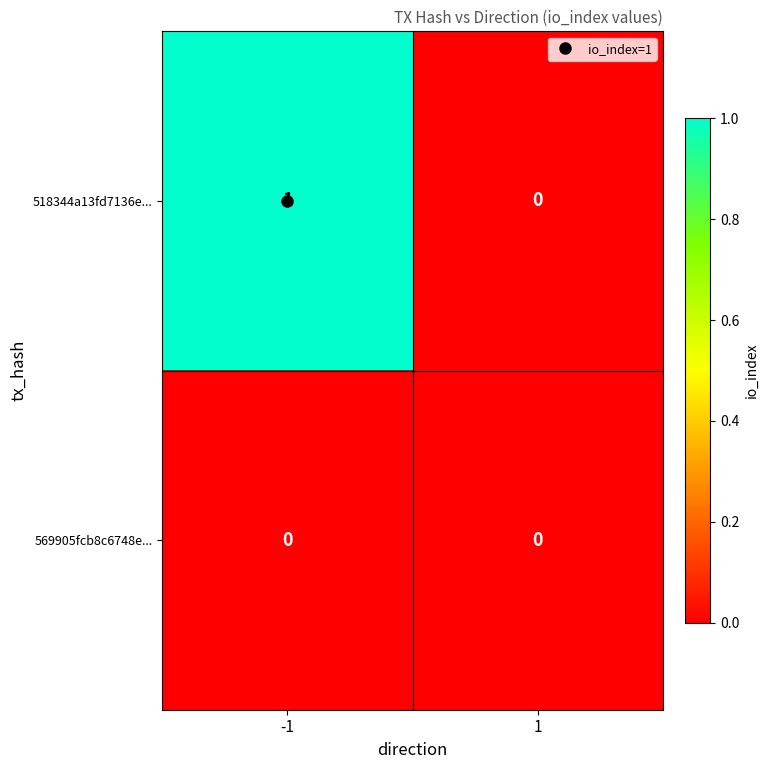

The value of 518344a13fd7136e... at -1 is 1. True or false?

True